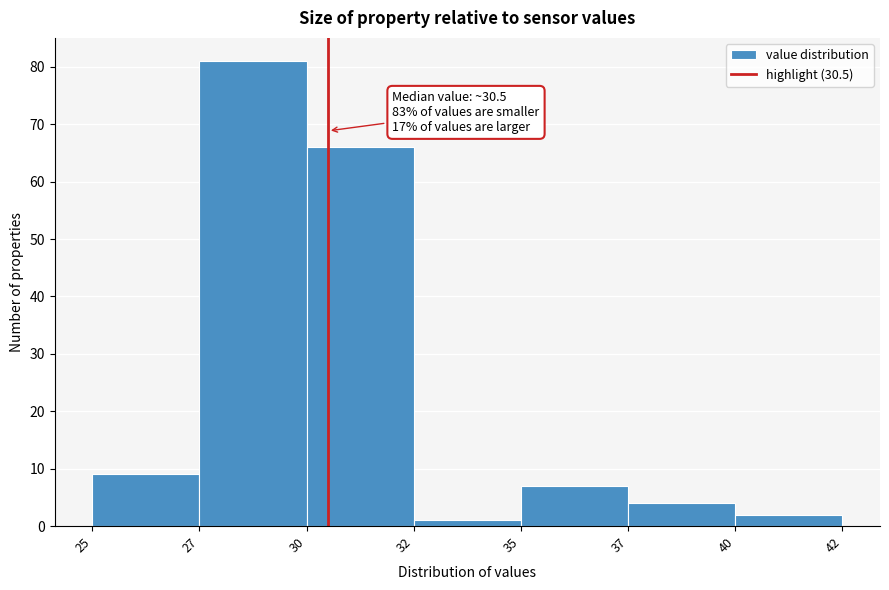

Reading left to right, transcribe all the data shown in this chart.

9	81	66	1	7	4	2